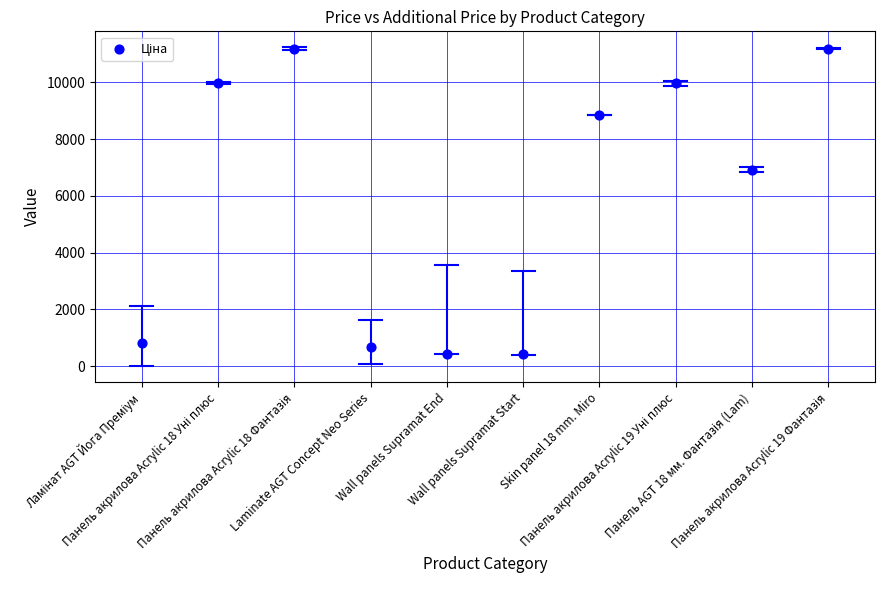

What Y value in the scatter plot is closest to 5802?

6925.7